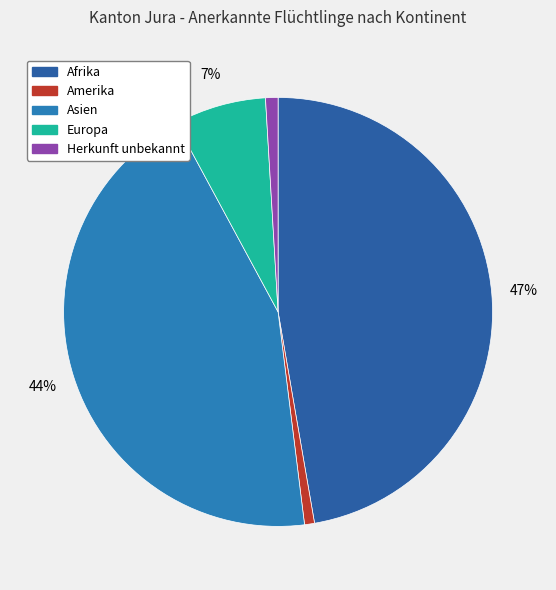

Rank the categories by value from lowest to highest.

Amerika, Herkunft unbekannt, Europa, Asien, Afrika